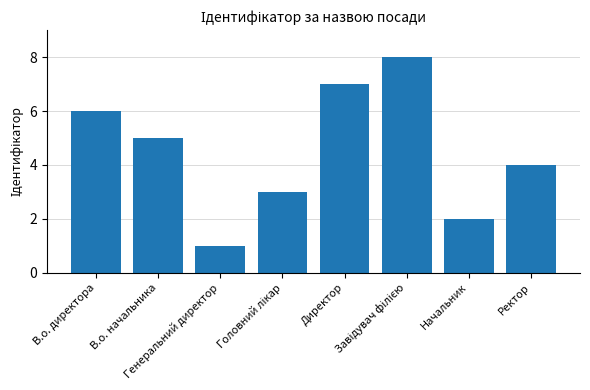

What is the maximum value shown in the chart?

8